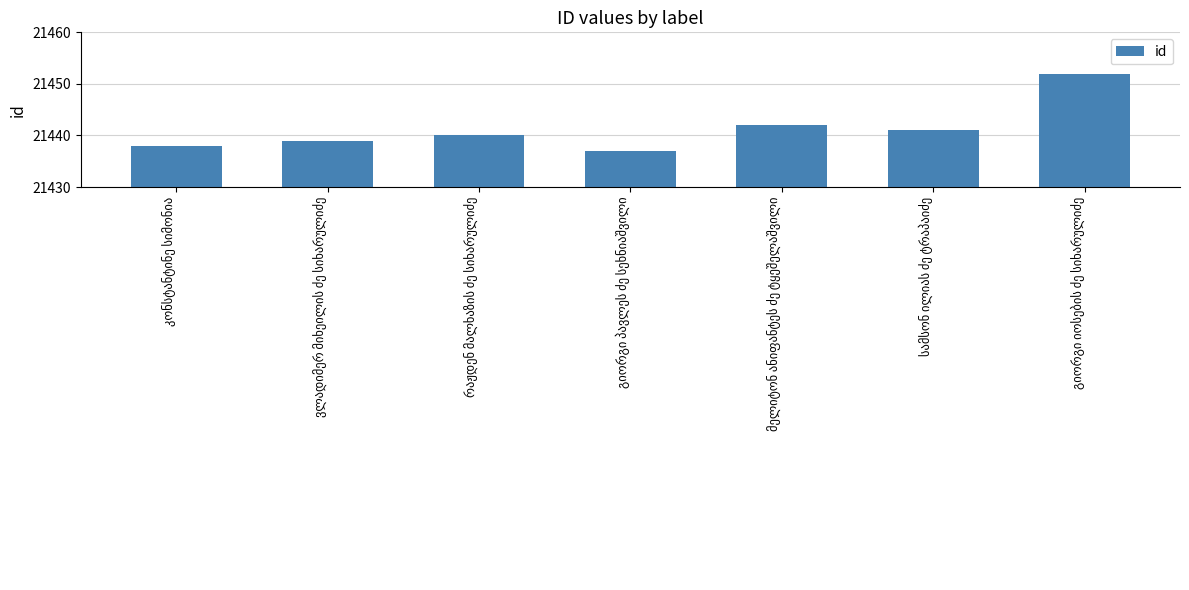

What is the sum of all values?

150089